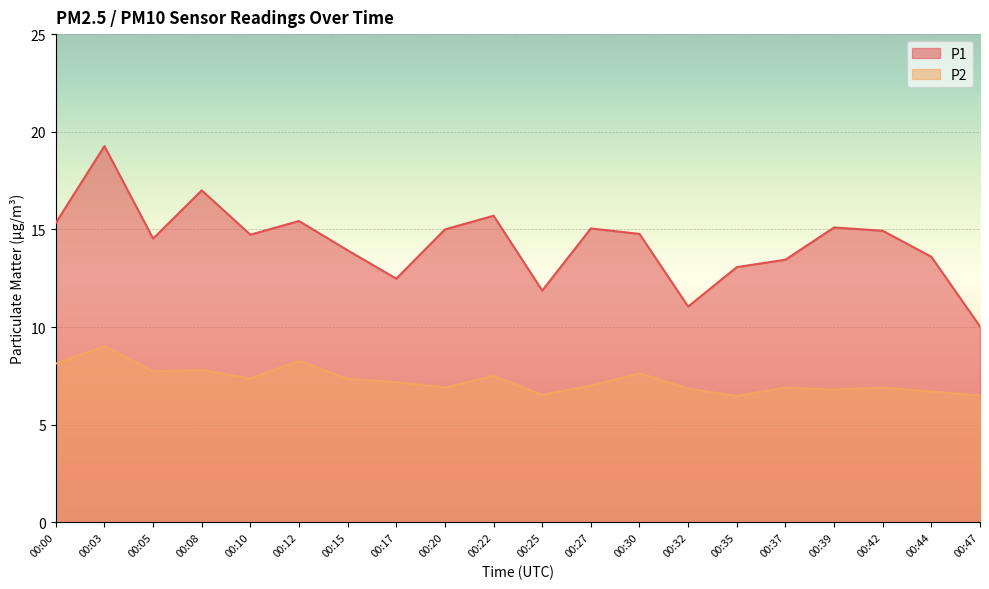

Is the value of P1 at 00:10 greater than the value of P2 at 00:47?

Yes